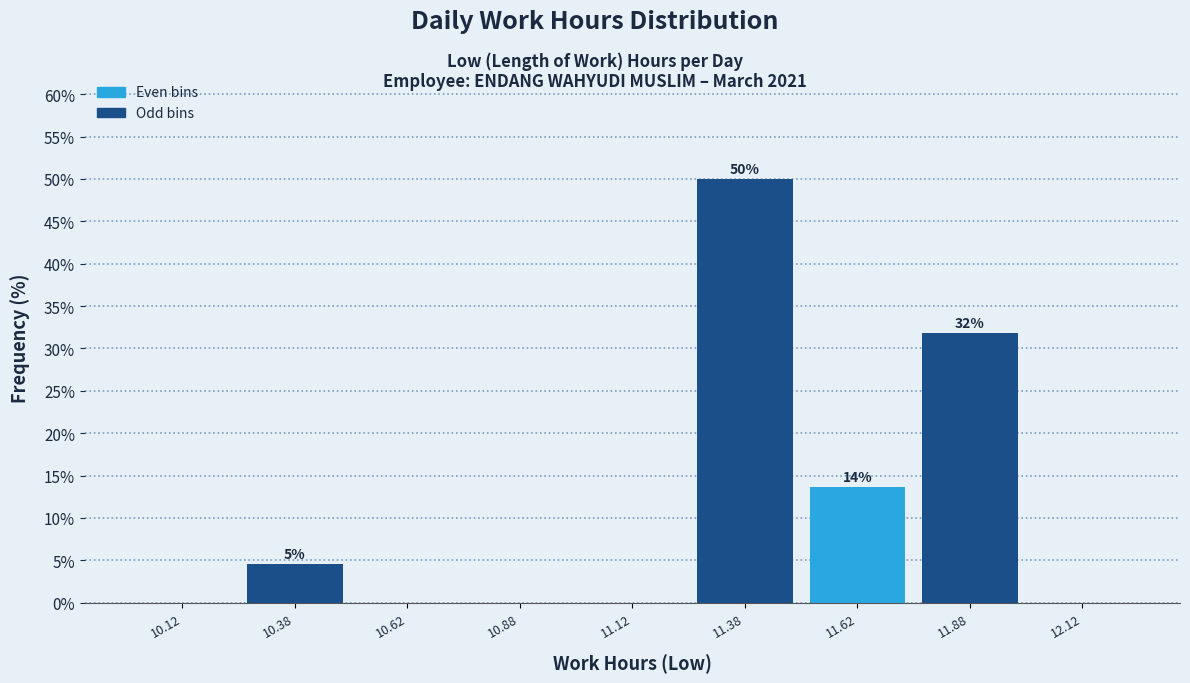

Which range on the x-axis has the tallest bar?

11.25 to 11.50